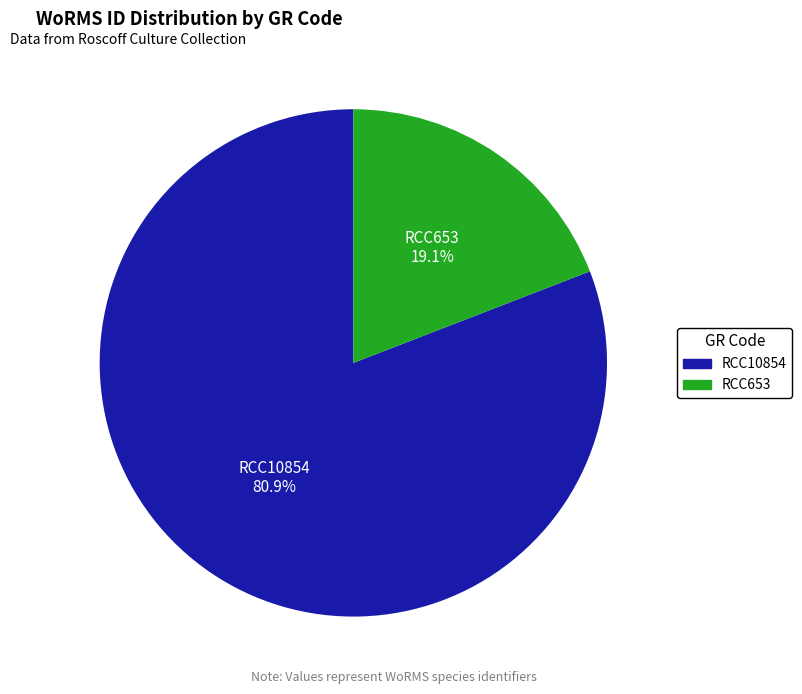

Do RCC653 and RCC10854 together represent more than half of the pie?

Yes